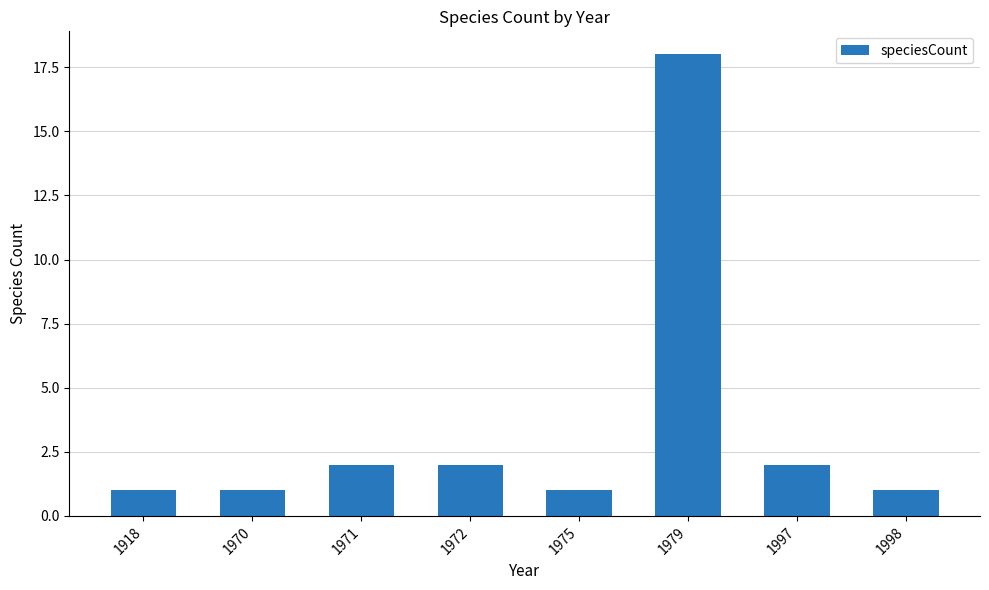

True or false: the data shows 1 at 1975.

True